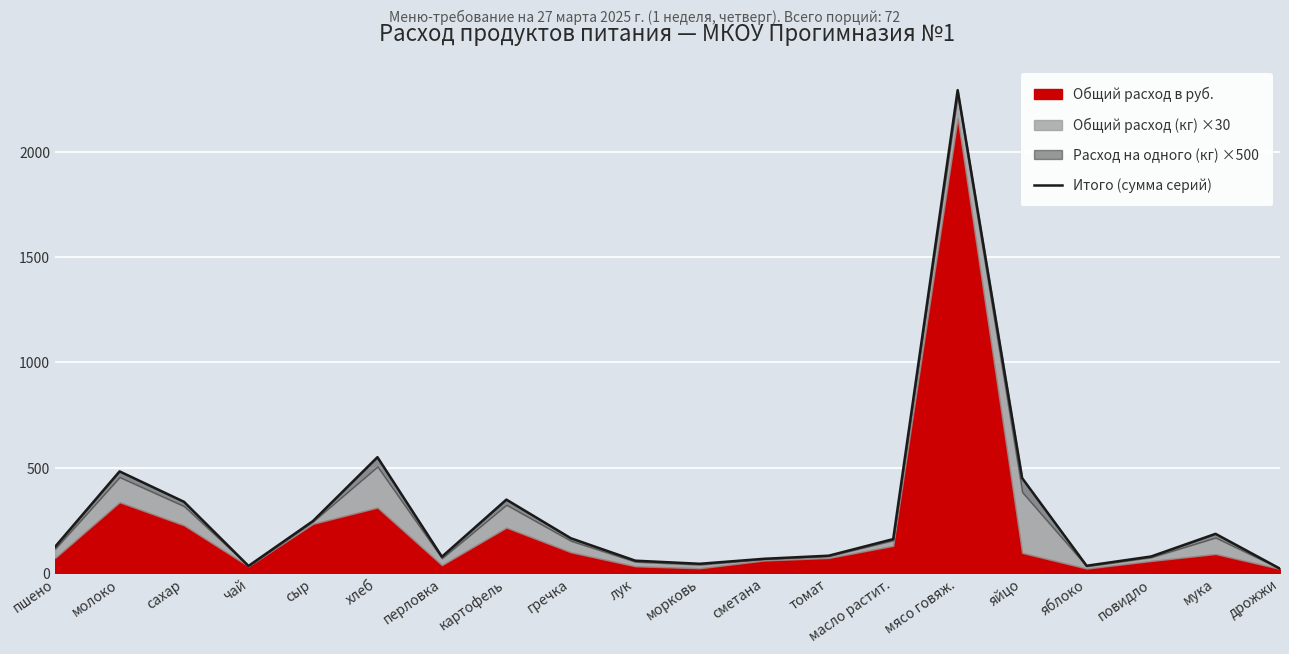

Reading left to right, what are all the values shown in this chart?

125.2	482.9	338.5	34.0	247.3	550.4	77.7	349.0	165.5	59.0	44.3	68.0	82.6	161.5	2293.0	451.2	34.9	78.9	186.5	21.1